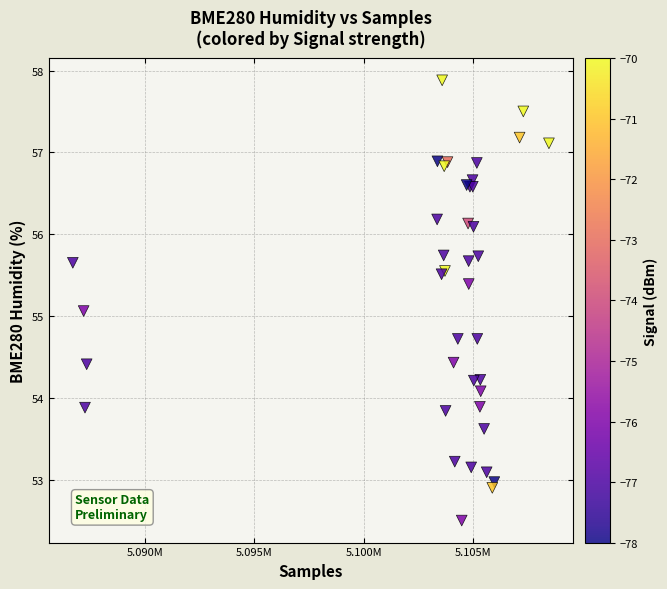

What Y value in the scatter plot is closest to 55?

55.1